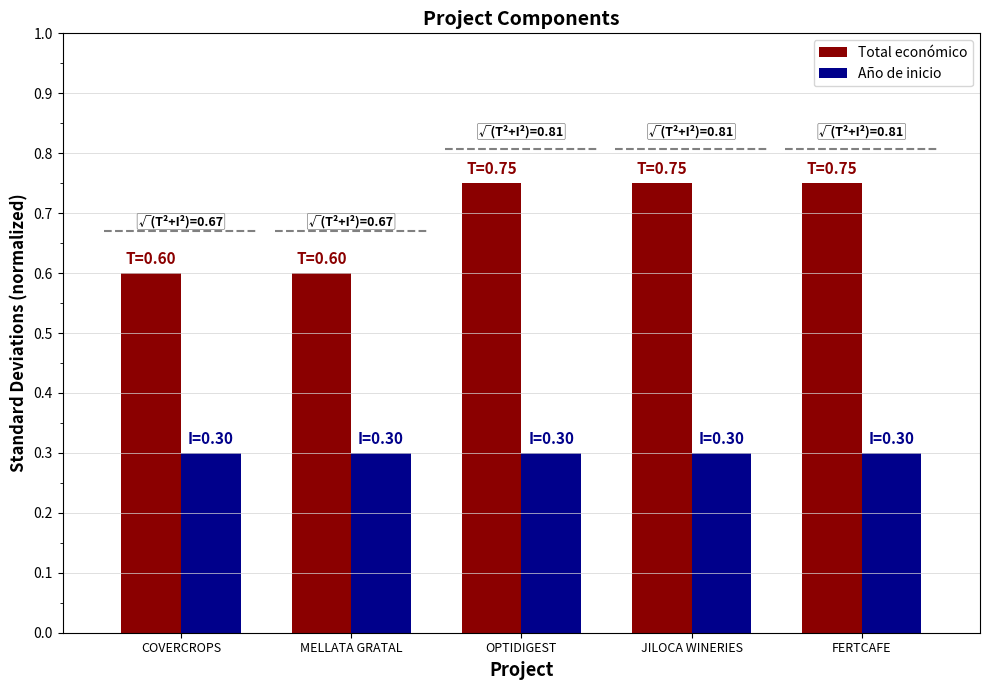

Which series has the largest total across all categories?

Total económico